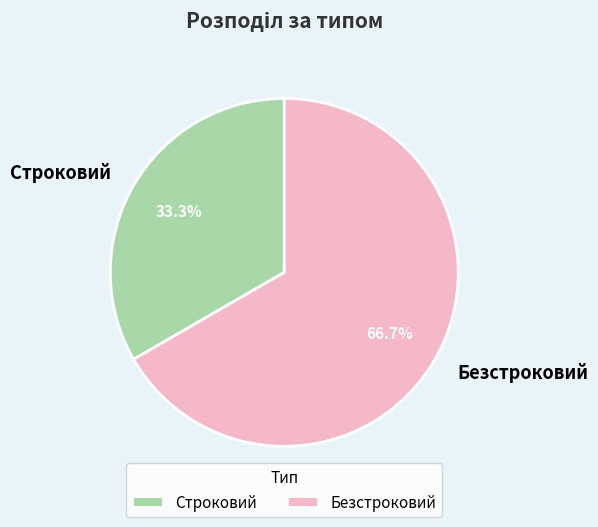

To the nearest percent, what is the average slice percentage?

50%